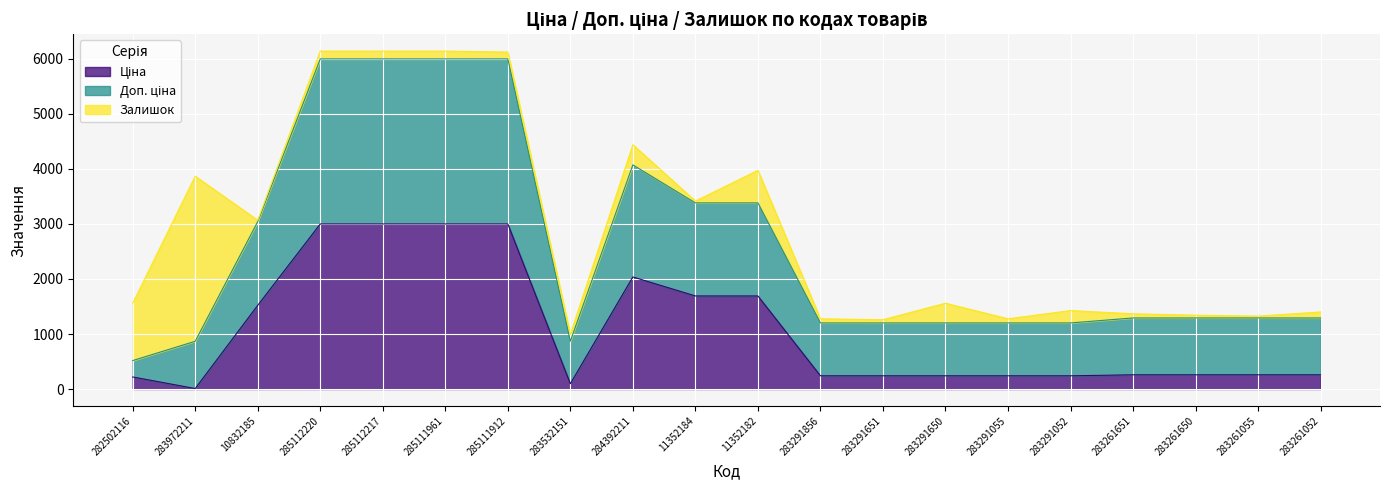

What is the total value across all series at 283291052?

1426.1